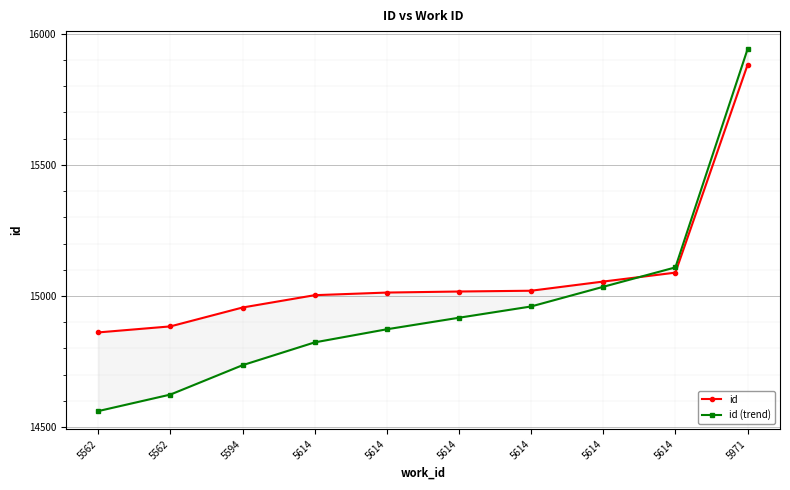

What is the maximum value for id (trend)?

15941